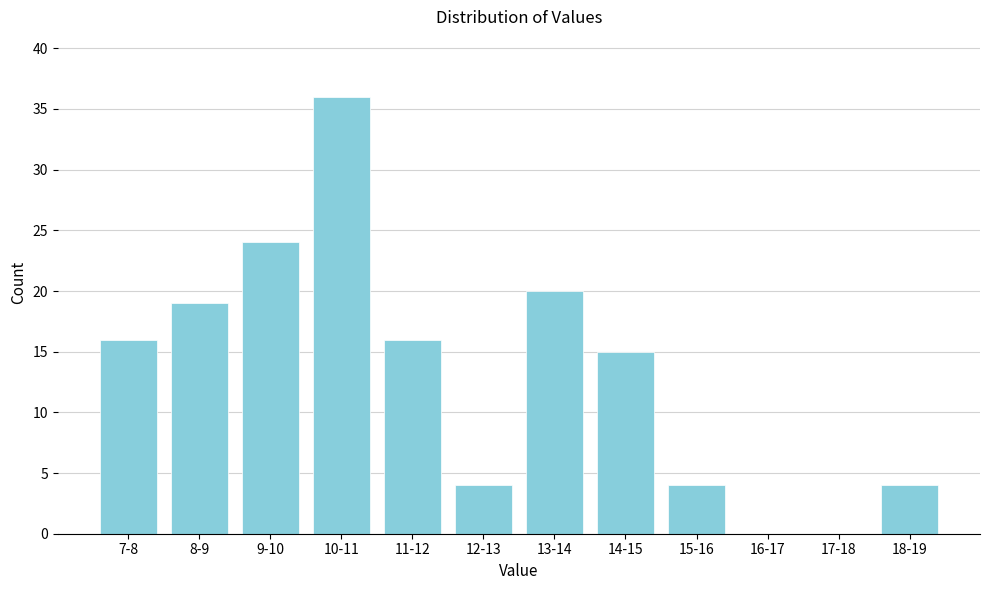

Reading left to right, what are all the values shown in this chart?

7-8=16	8-9=19	9-10=24	10-11=36	11-12=16	12-13=4	13-14=20	14-15=15	15-16=4	16-17=0	17-18=0	18-19=4